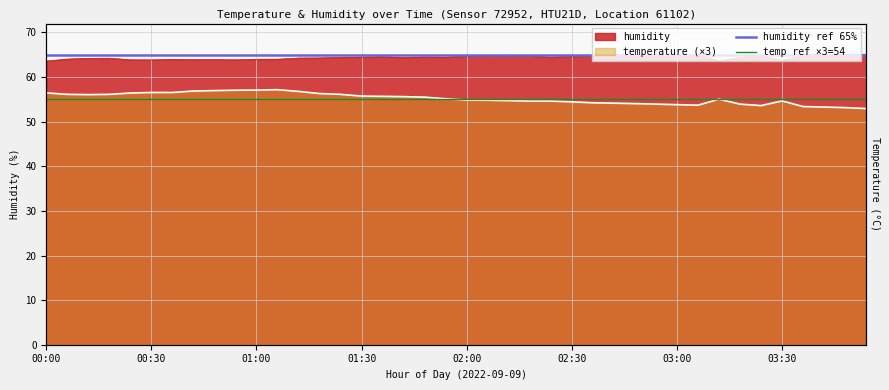

What is the average value of the temp ref ×3=54 series?

55